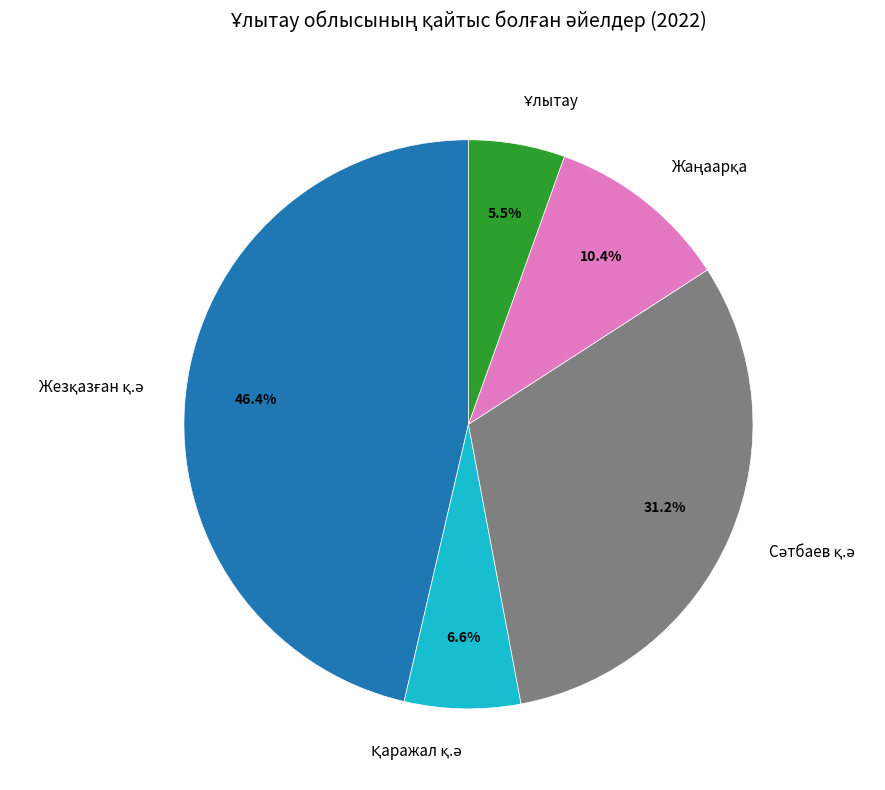

To the nearest percent, what is the difference between the largest and smallest slice percentages?

41%